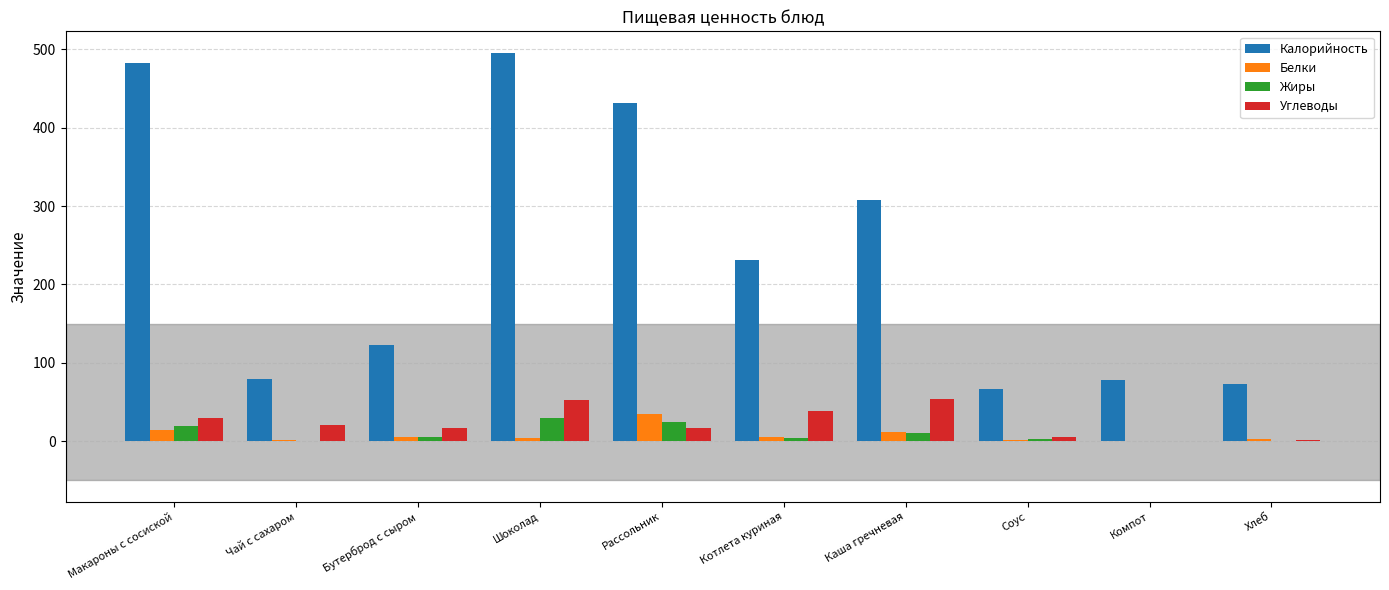

At which label is Калорийность closest to 280?

Каша гречневая